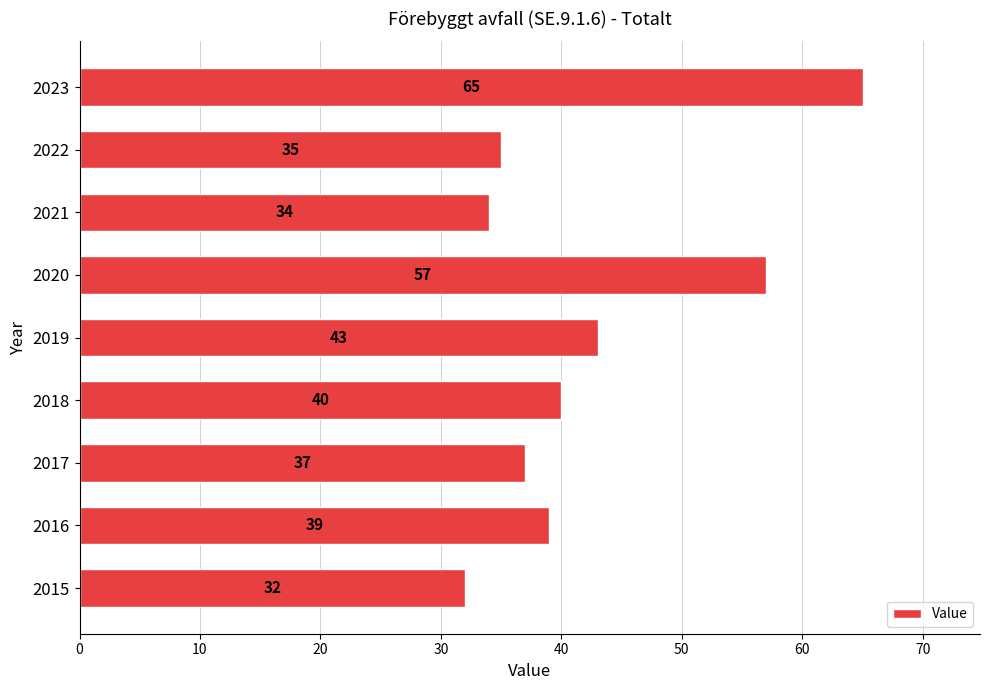

Rank the categories by value from lowest to highest.

2015, 2021, 2022, 2017, 2016, 2018, 2019, 2020, 2023